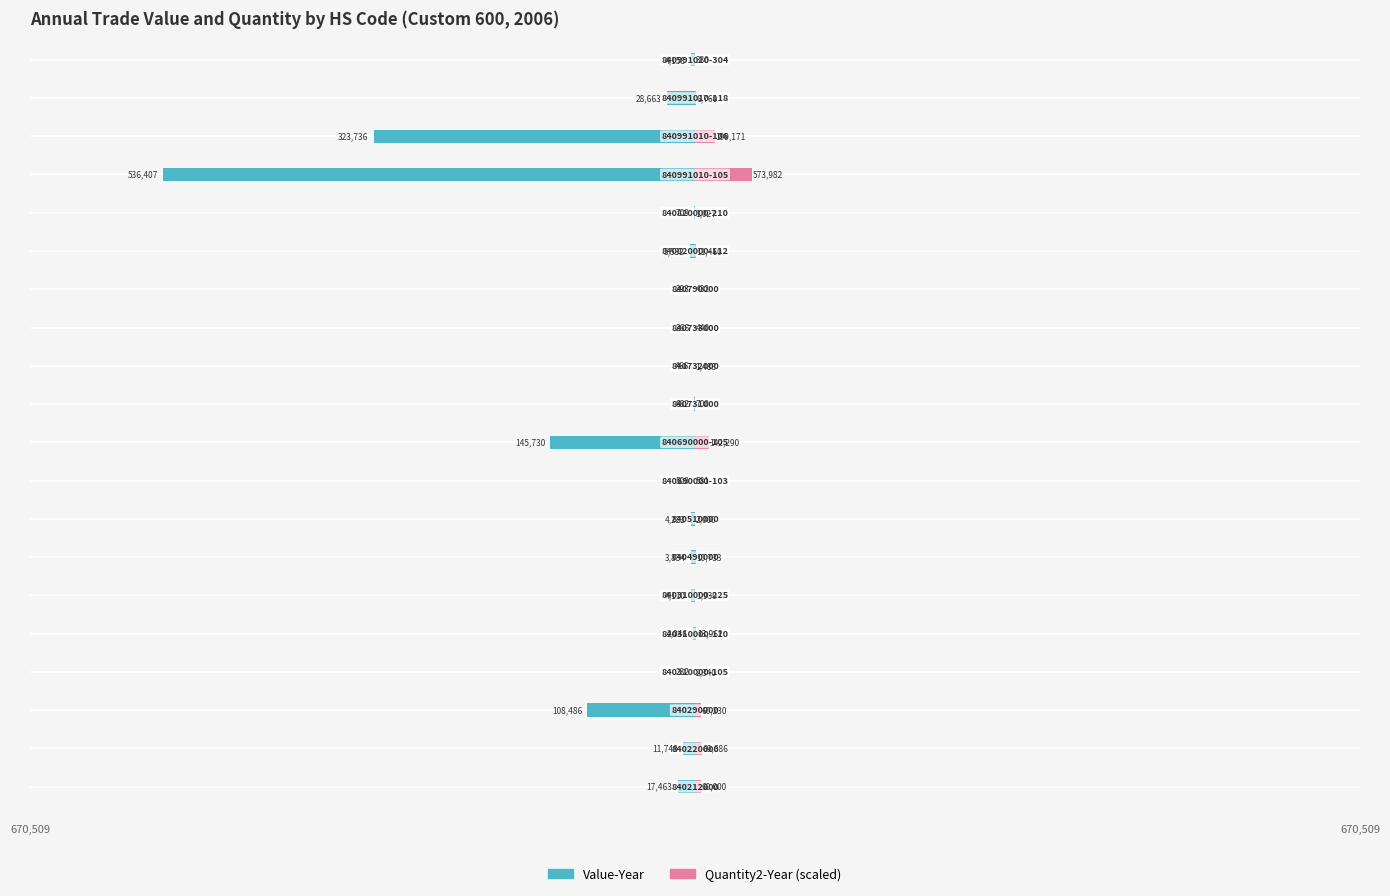

True or false: Quantity2-Year (scaled) has a value of 14229.0 at 9.

True